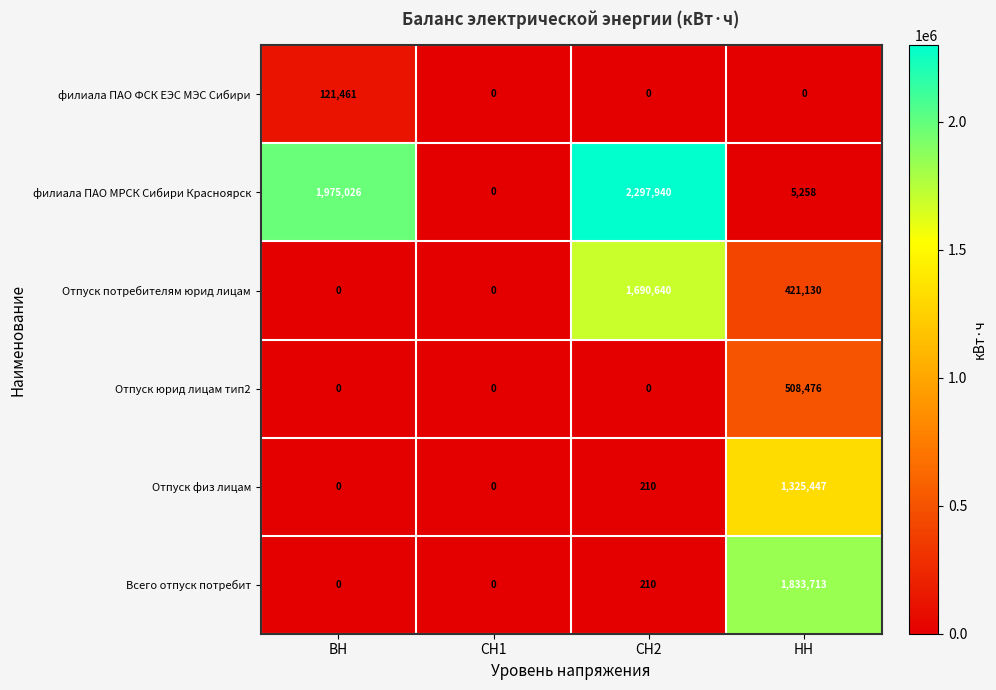

The value of Отпуск юрид лицам тип2 at СН2 is 0. True or false?

True